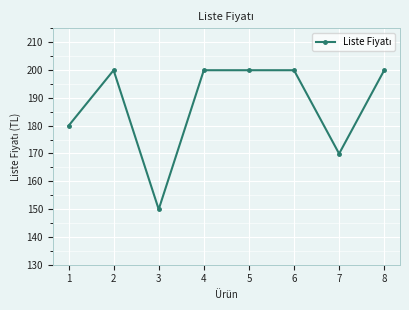

At which category does the chart reach its minimum across all series?

3